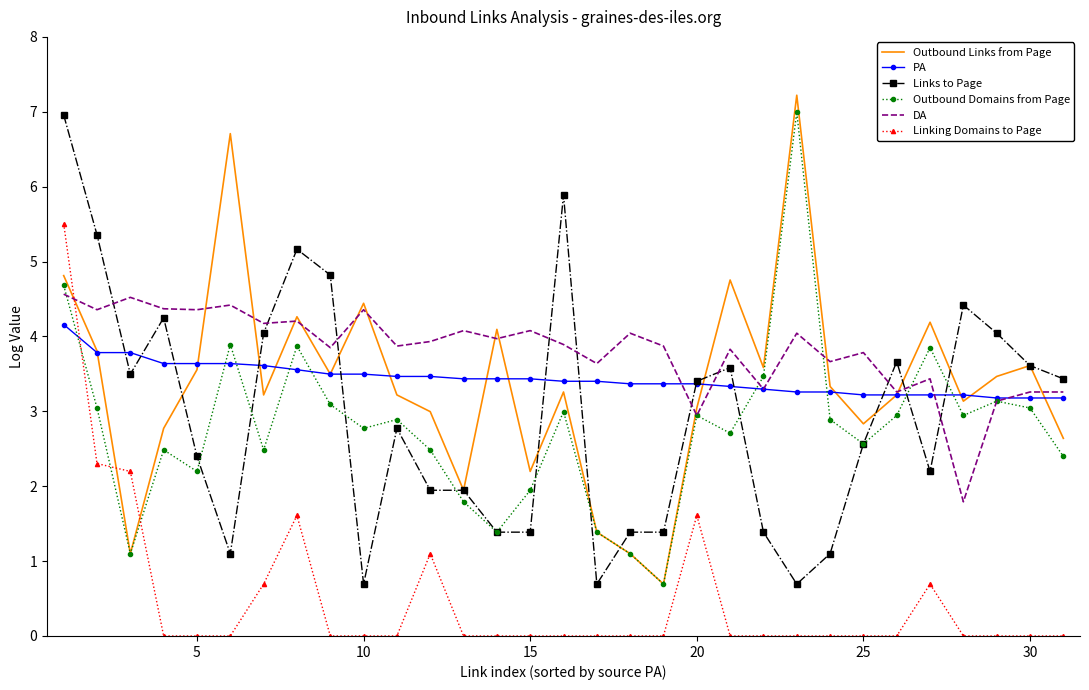

True or false: Outbound Links from Page and Links to Page intersect in this chart.

True